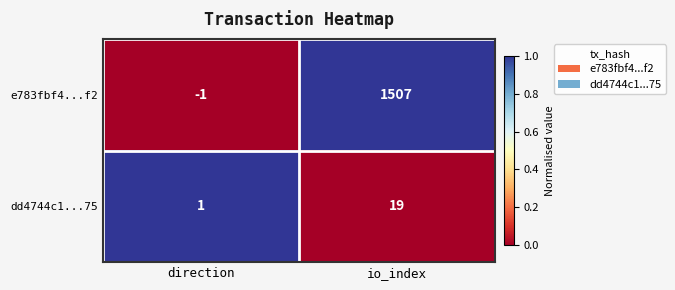

The value of dd4744c1...75 at io_index is 11. True or false?

False